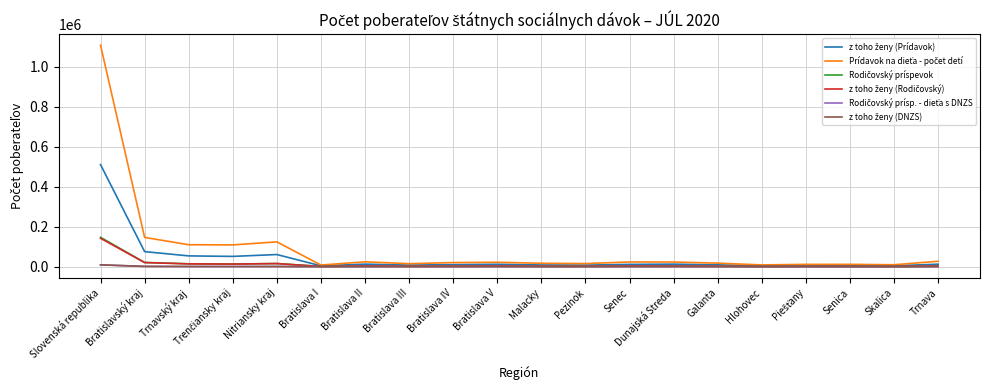

What is the maximum value shown in the chart?

1107872